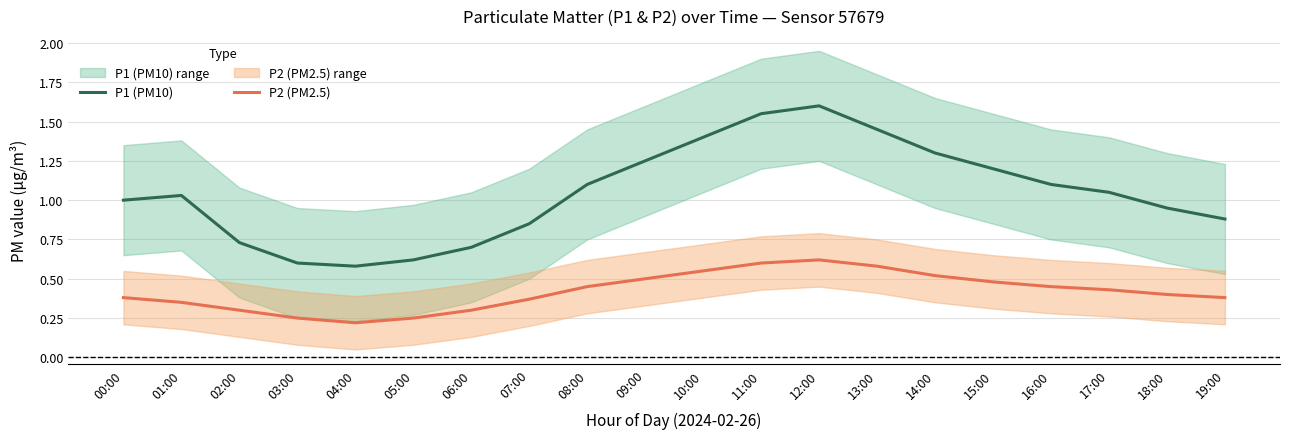

What is the sum of all P2 (PM2.5) values?

8.4